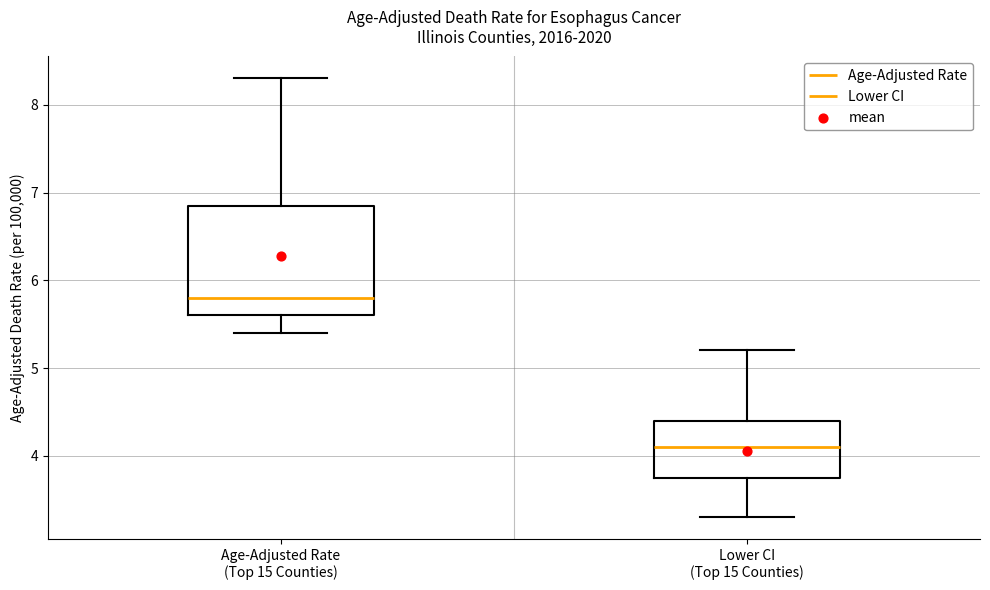

Reading left to right, read every box against the y-axis: the position of its median line, the range the box covers, and the ends of its whiskers. The values are not printed on the chart, so give them approximately, as read against the axis.

Age-Adjusted Rate (Top 15 Counties): median 5.8, box 5.6 to 6.9, whiskers 5.4 to 8.3
Lower CI (Top 15 Counties): median 4.1, box 3.8 to 4.4, whiskers 3.3 to 5.2